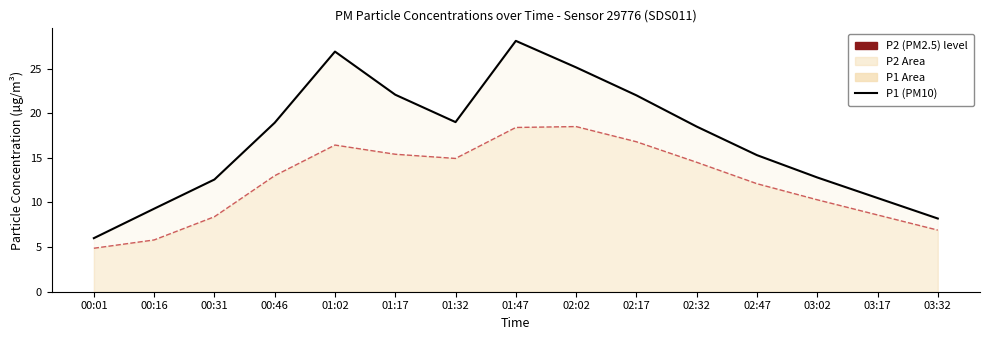

Which has a higher value, 02:17 or 02:32?

02:17